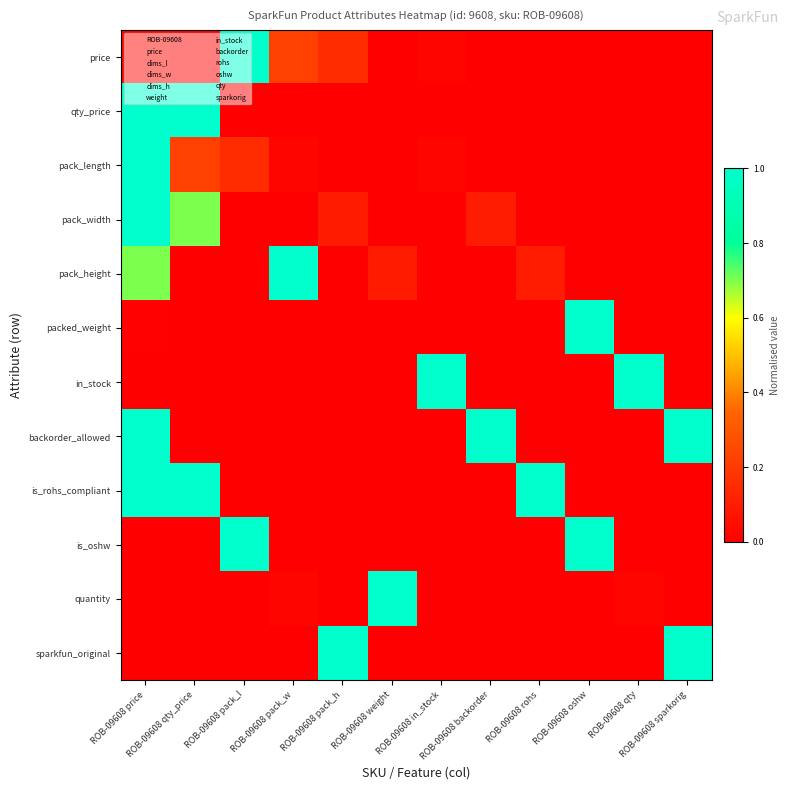

Which series changed the most between ROB-09608 pack_h and ROB-09608 oshw?

packed_weight